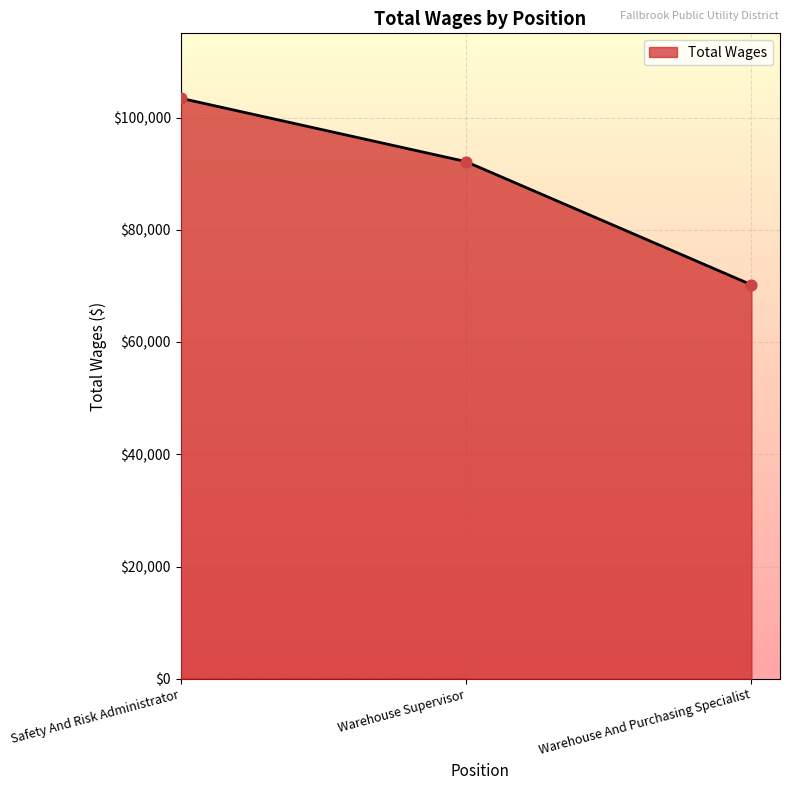

What is the change in value from Warehouse Supervisor to Warehouse And Purchasing Specialist?

-21947